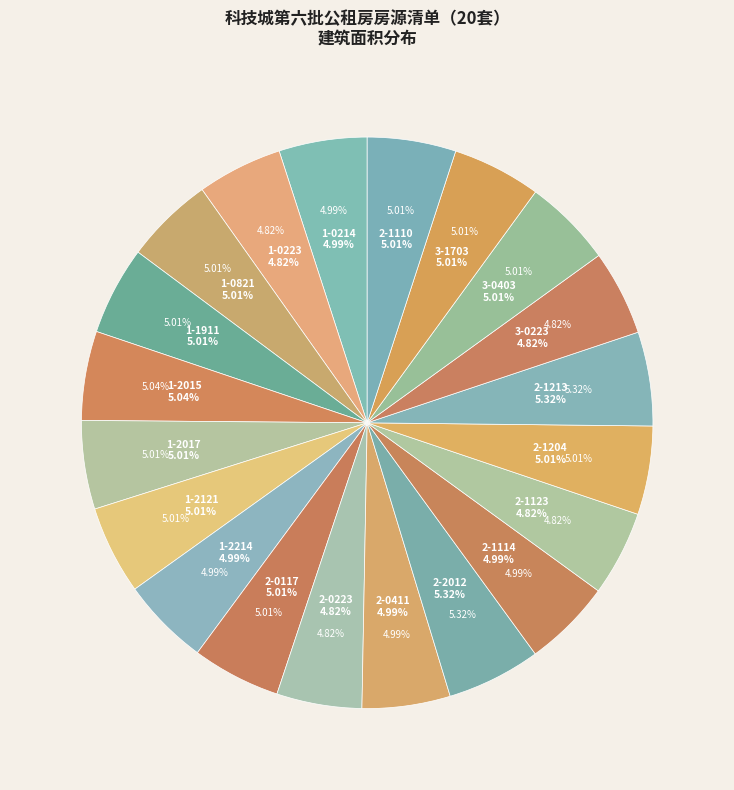

How many segments does this pie chart have?

20